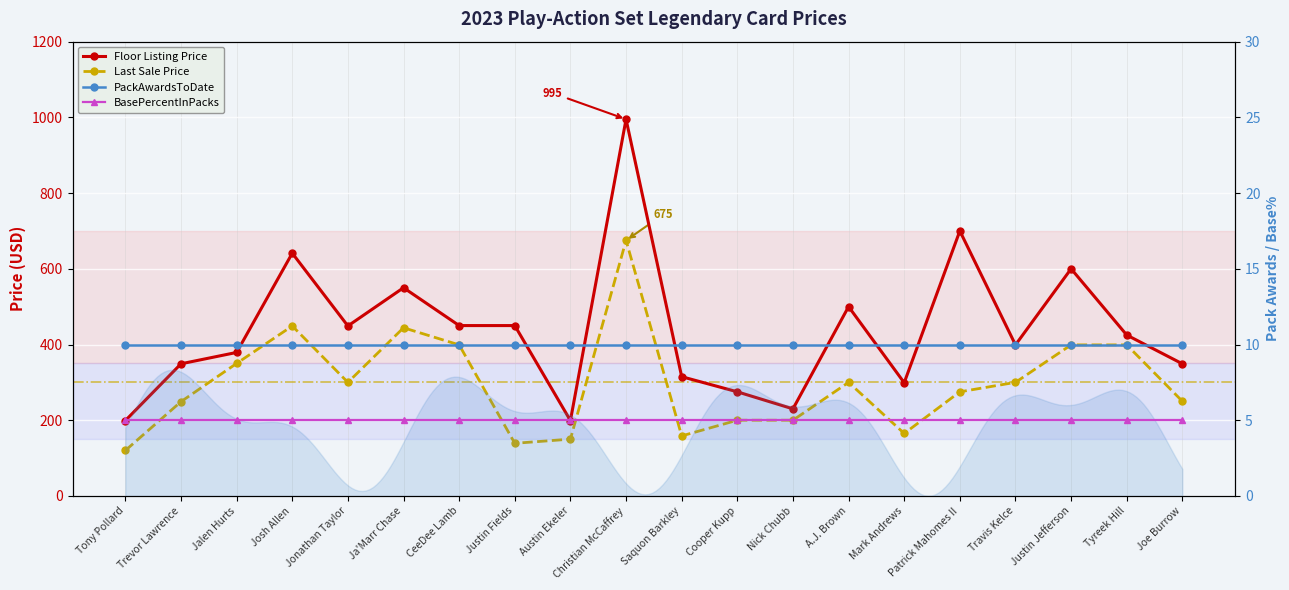

The BasePercentInPacks series shows 5.0 at Christian McCaffrey. True or false?

True